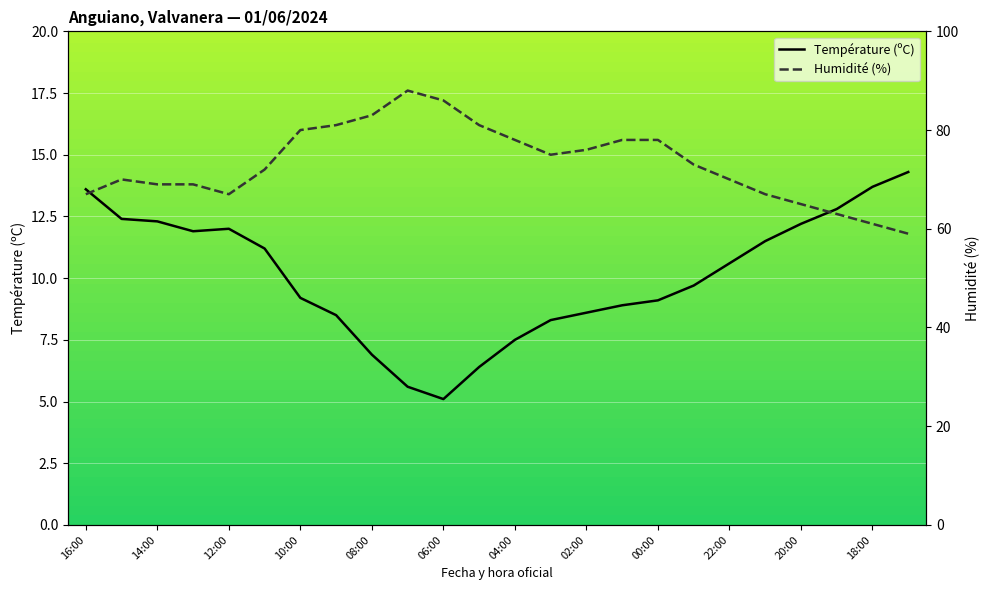

Rank the series at 12:00 from lowest to highest value.

Température (ºC), Humidité (%)